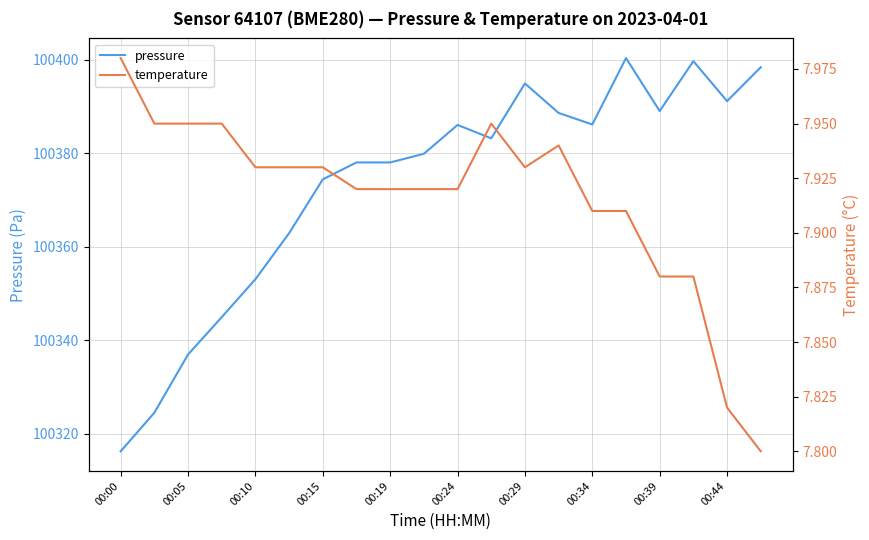

Reading left to right, list all the values displayed in this chart.

pressure: 100316.2	100324.5	100336.9	100344.9	100353.1	100362.9	100374.4	100378.1	100378.1	100379.9	100386.1	100383.2	100395.0	100388.7	100386.2	100400.4	100389.1	100399.8	100391.2	100398.4
temperature: 8.0	8.0	8.0	8.0	7.9	7.9	7.9	7.9	7.9	7.9	7.9	8.0	7.9	7.9	7.9	7.9	7.9	7.9	7.8	7.8